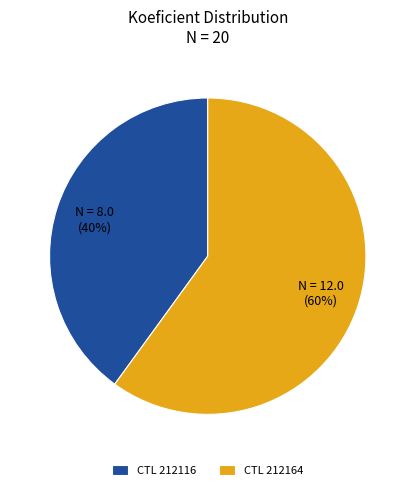

How many slices are in this pie chart?

2